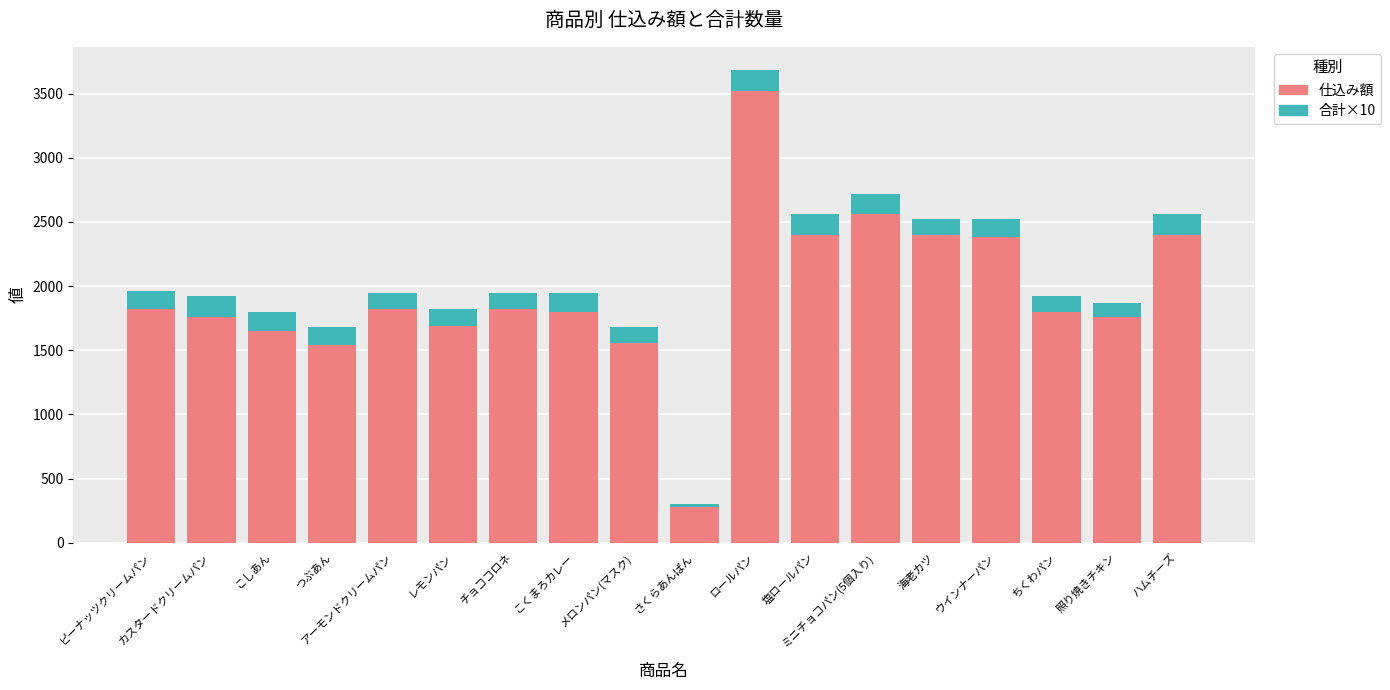

At which label does 仕込み額 reach its minimum?

さくらあんぱん